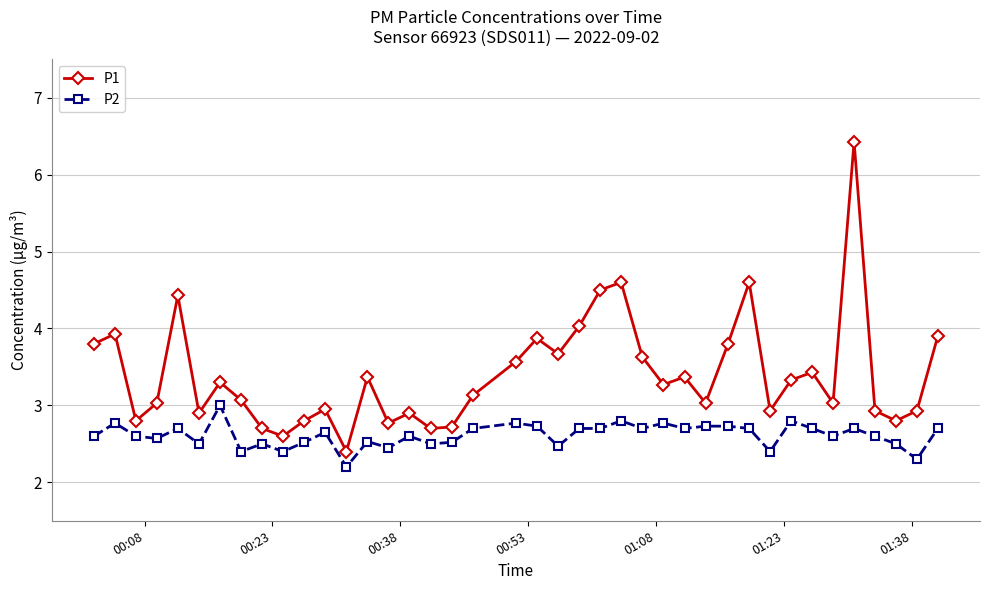

What is the minimum value for P1?

2.4